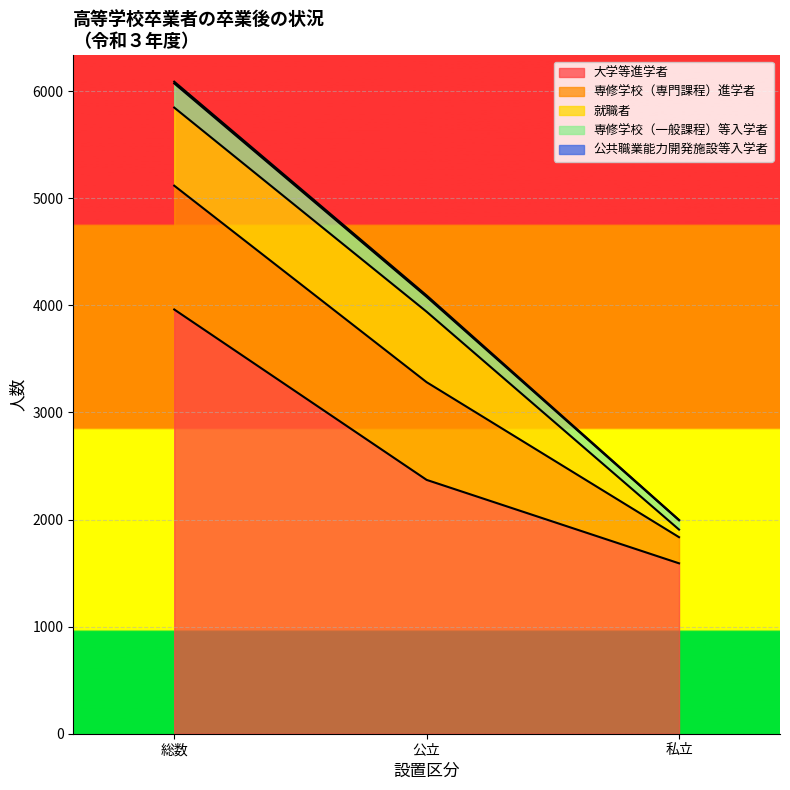

Rank the series by their maximum value, from lowest to highest.

公共職業能力開発施設等入学者, 専修学校（一般課程）等入学者, 就職者, 専修学校（専門課程）進学者, 大学等進学者